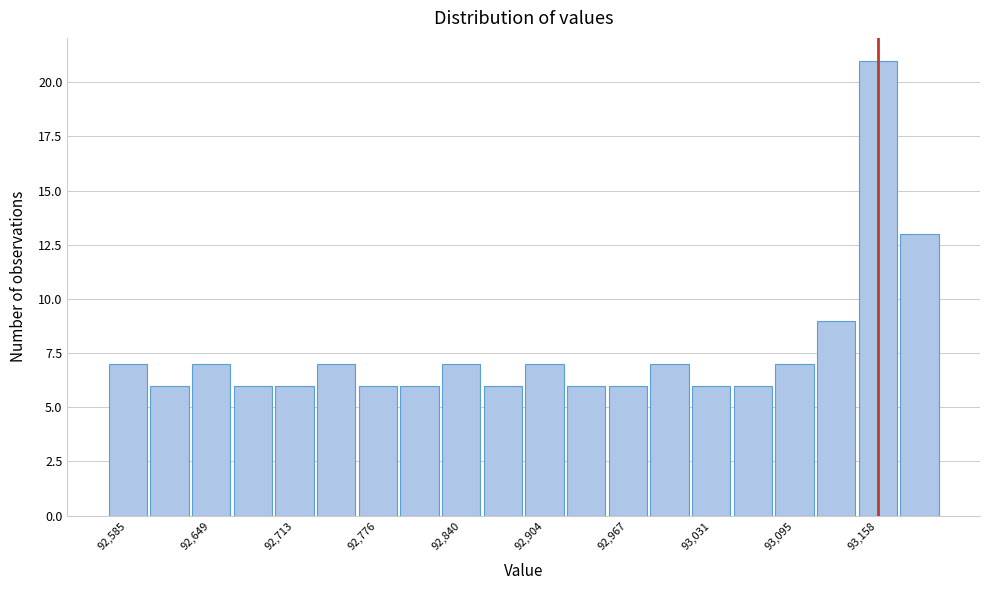

Read against the x-axis, roughly where is the centre of the tallest bar?

93160